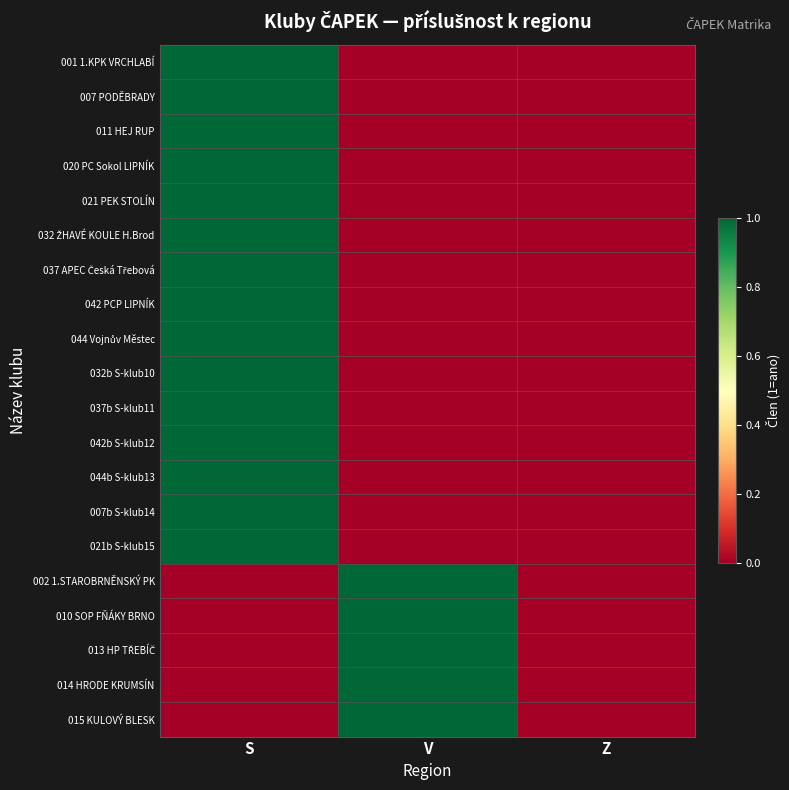

Rank the series at Z from lowest to highest value.

001 1.KPK VRCHLABÍ, 007 PODĚBRADY, 011 HEJ RUP, 020 PC Sokol LIPNÍK, 021 PEK STOLÍN, 032 ŽHAVÉ KOULE H.Brod, 037 APEC Česká Třebová, 042 PCP LIPNÍK, 044 Vojnův Městec, 032b S-klub10, 037b S-klub11, 042b S-klub12, 044b S-klub13, 007b S-klub14, 021b S-klub15, 002 1.STAROBRNĚNSKÝ PK, 010 SOP FŇÁKY BRNO, 013 HP TŘEBÍČ, 014 HRODE KRUMSÍN, 015 KULOVÝ BLESK